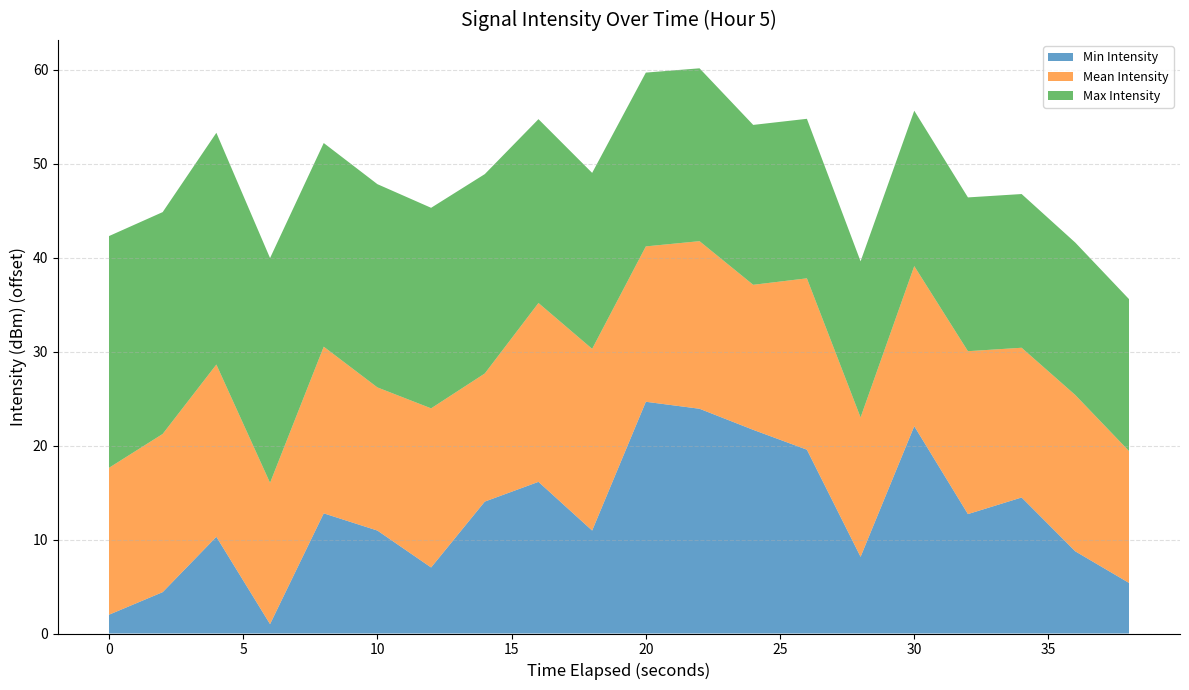

What is the highest value of the Min Intensity series?

24.7